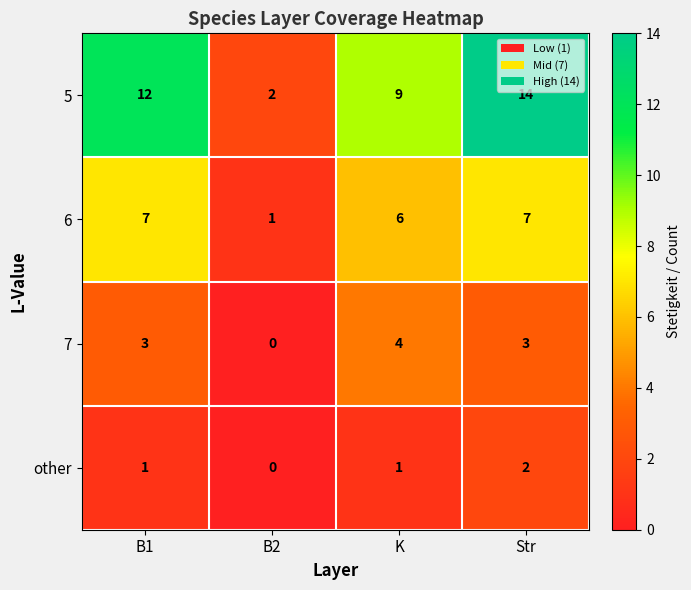

What is the sum of the 7 values at K and B2?

4